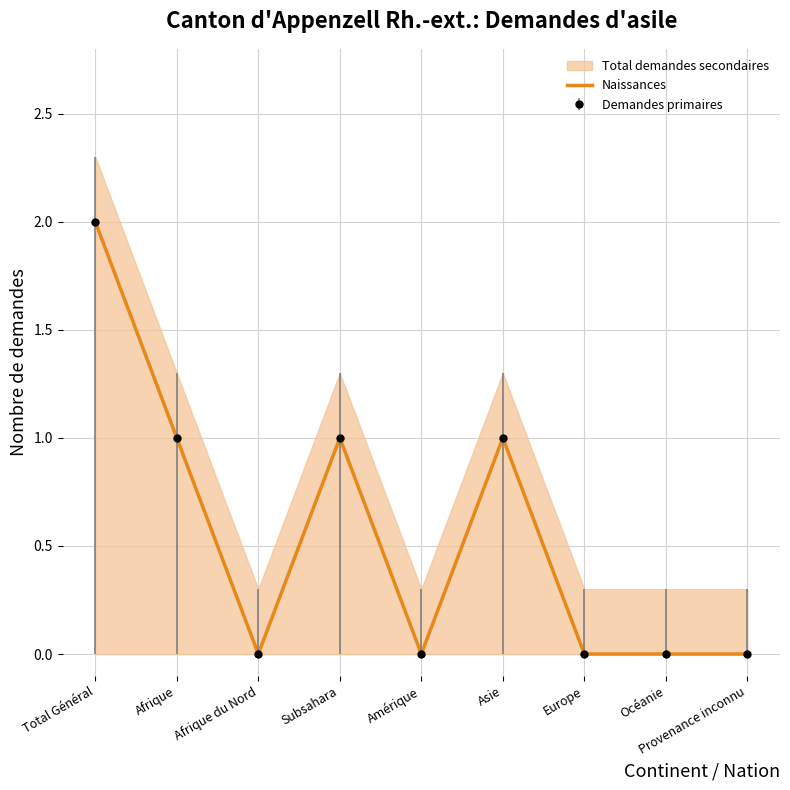

Reading left to right, list all the values displayed in this chart.

2	1	0	1	0	1	0	0	0